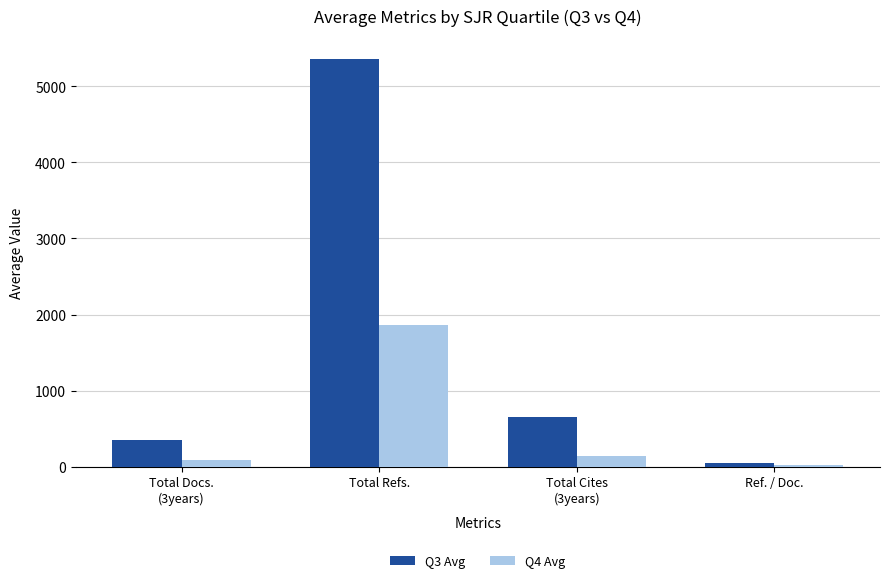

Are the bars horizontal?

No